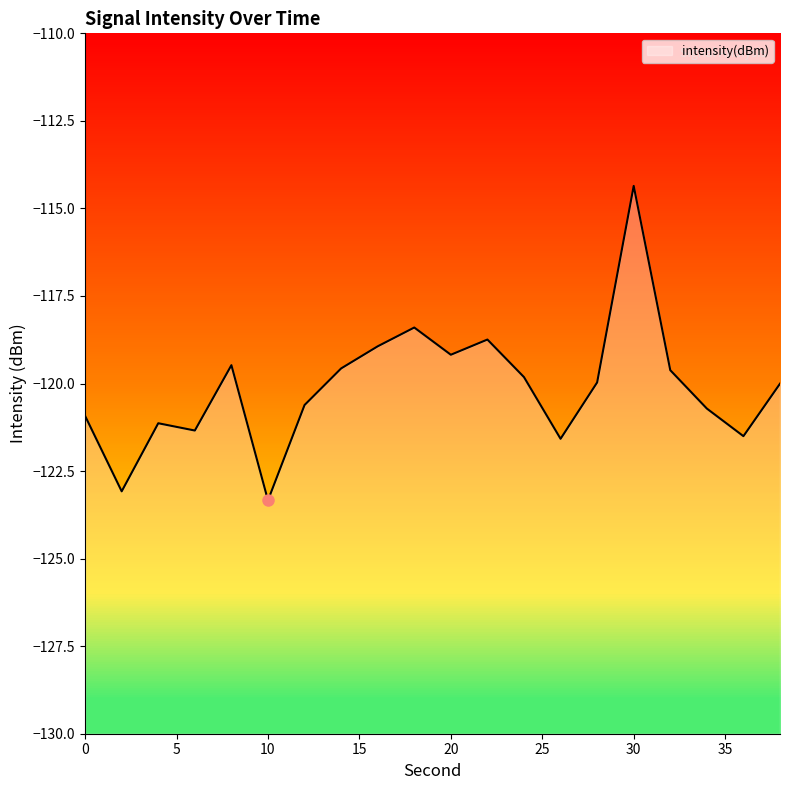

Is it true that the value at 24 is -119.8?

True